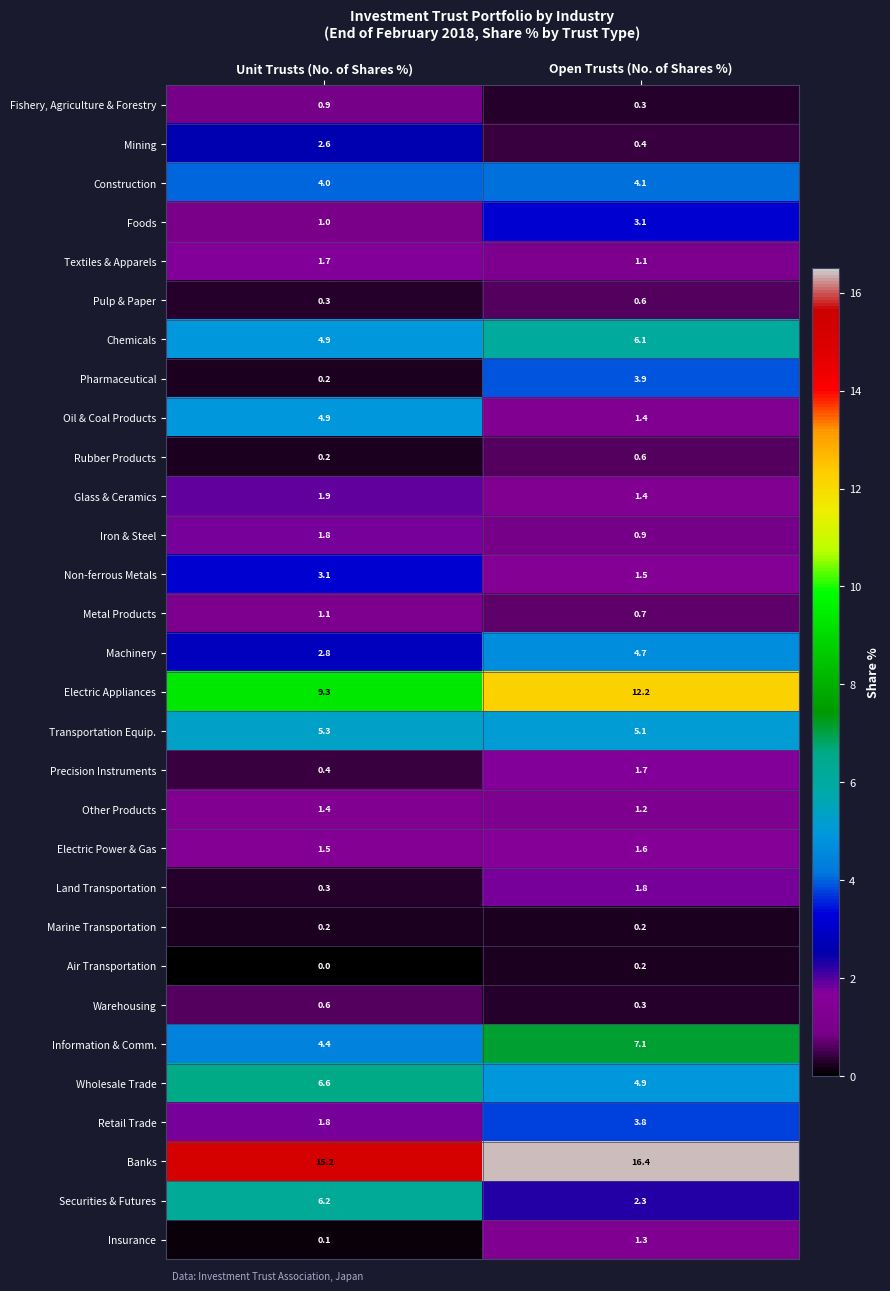

At which category is the sum across all series the highest?

Open Trusts (No. of Shares %)